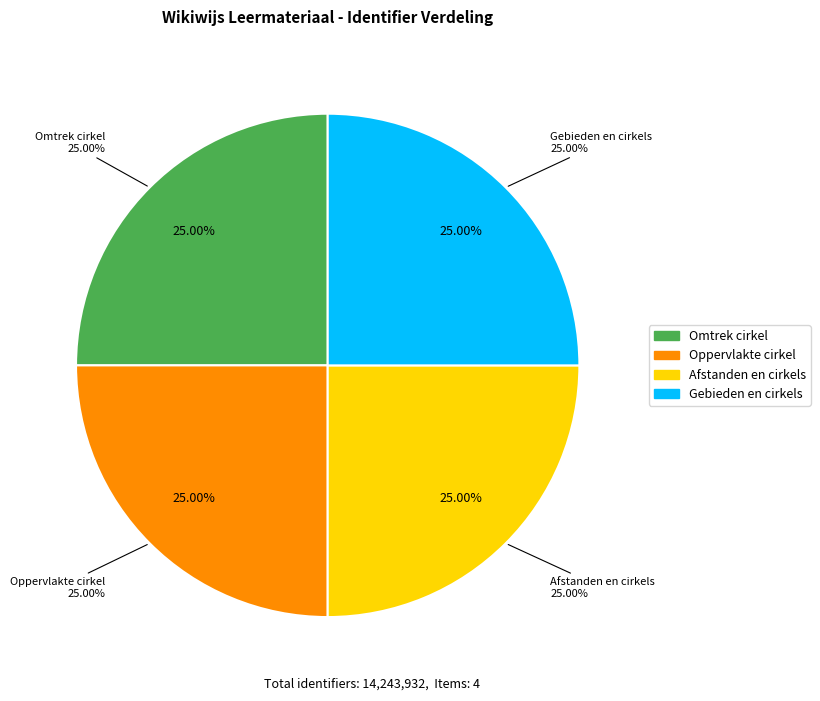

How many slices are in this pie chart?

4